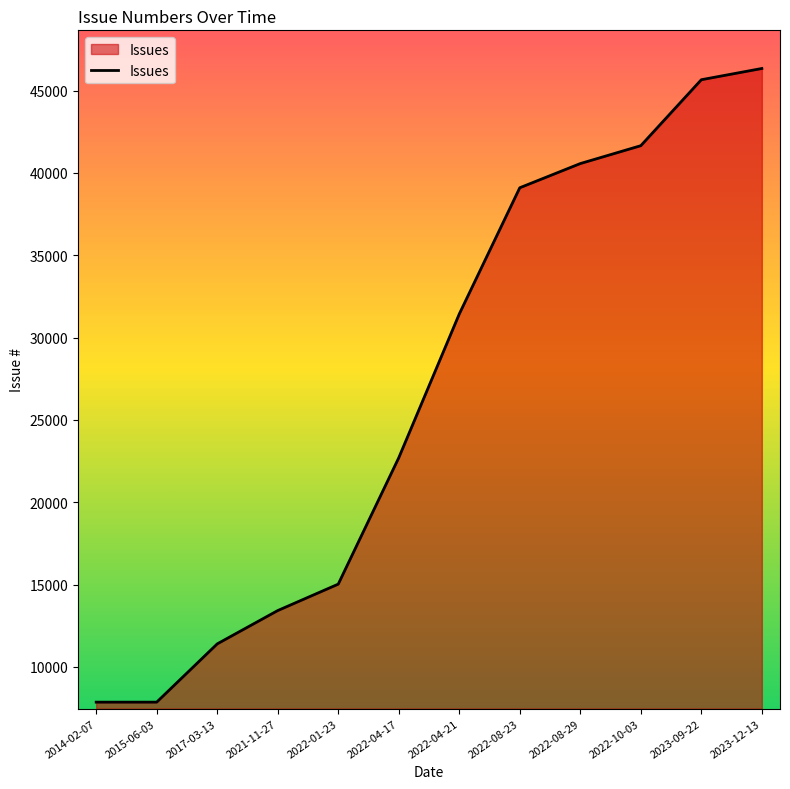

What is the ratio of the value at 2017-03-13 to the value at 2022-01-23?

0.8